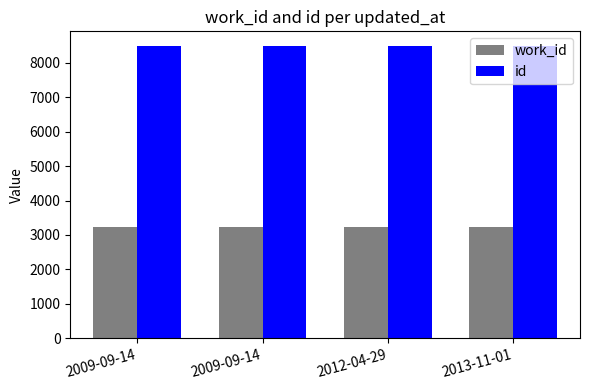

What are all the series names shown in the legend?

work_id, id